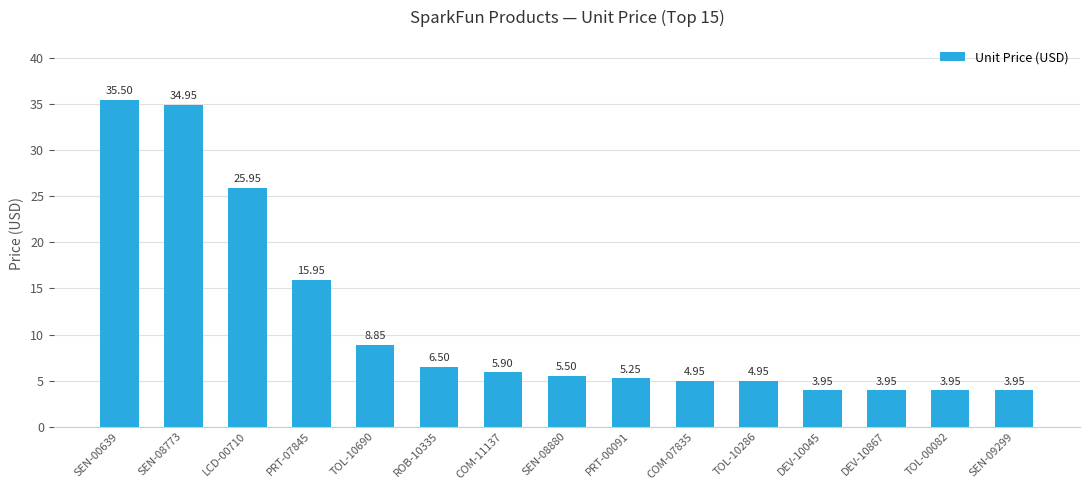

Does the chart contain any negative values?

No